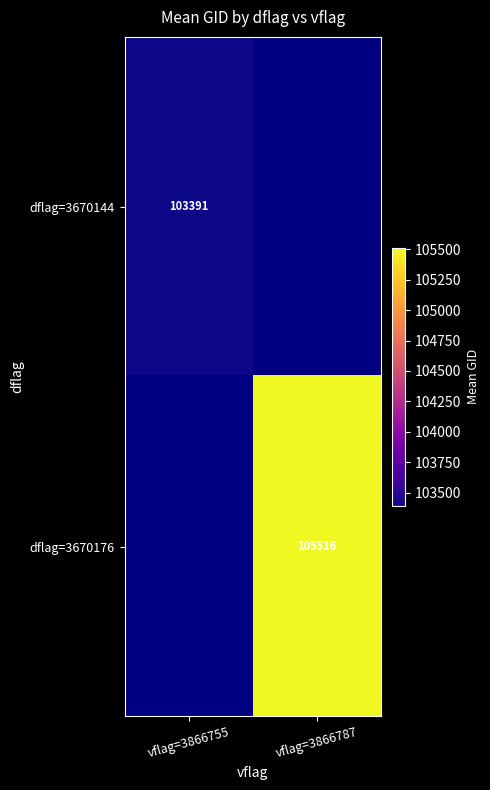

List the labels in order of dflag=3670144 value, smallest first.

vflag=3866755, vflag=3866787